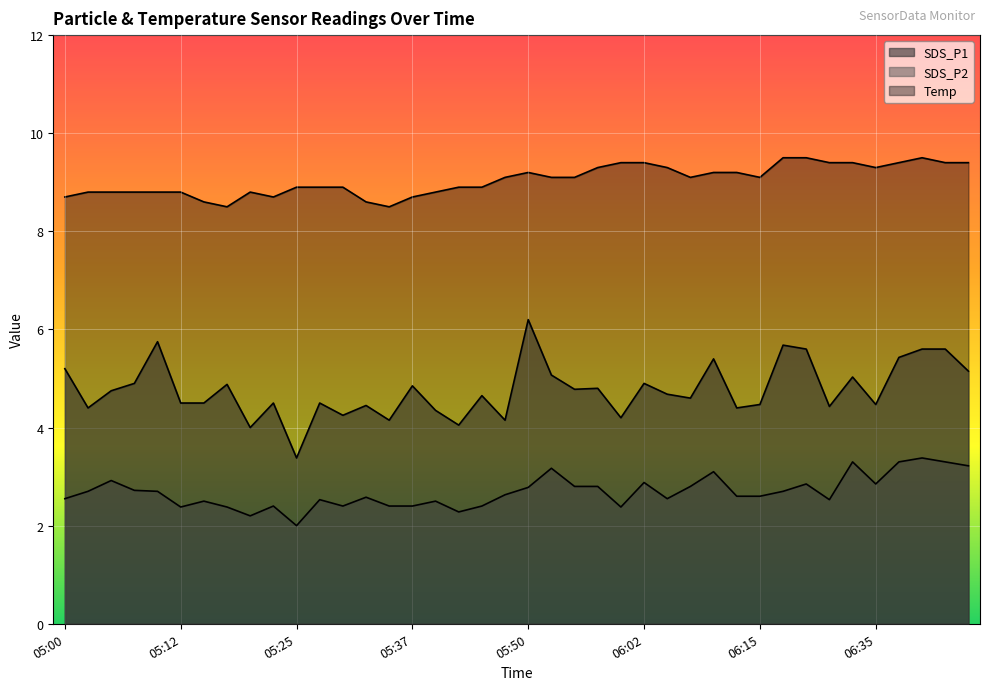

Rank the categories by Temp value from highest to lowest.

06:25, 06:27, 06:40, 06:00, 06:02, 06:30, 06:32, 06:37, 06:42, 06:45, 05:57, 06:05, 06:35, 05:50, 06:10, 06:12, 05:47, 05:52, 05:55, 06:07, 06:15, 05:25, 05:27, 05:30, 05:42, 05:45, 05:02, 05:05, 05:07, 05:10, 05:12, 05:20, 05:40, 05:00, 05:22, 05:37, 05:15, 05:32, 05:17, 05:35